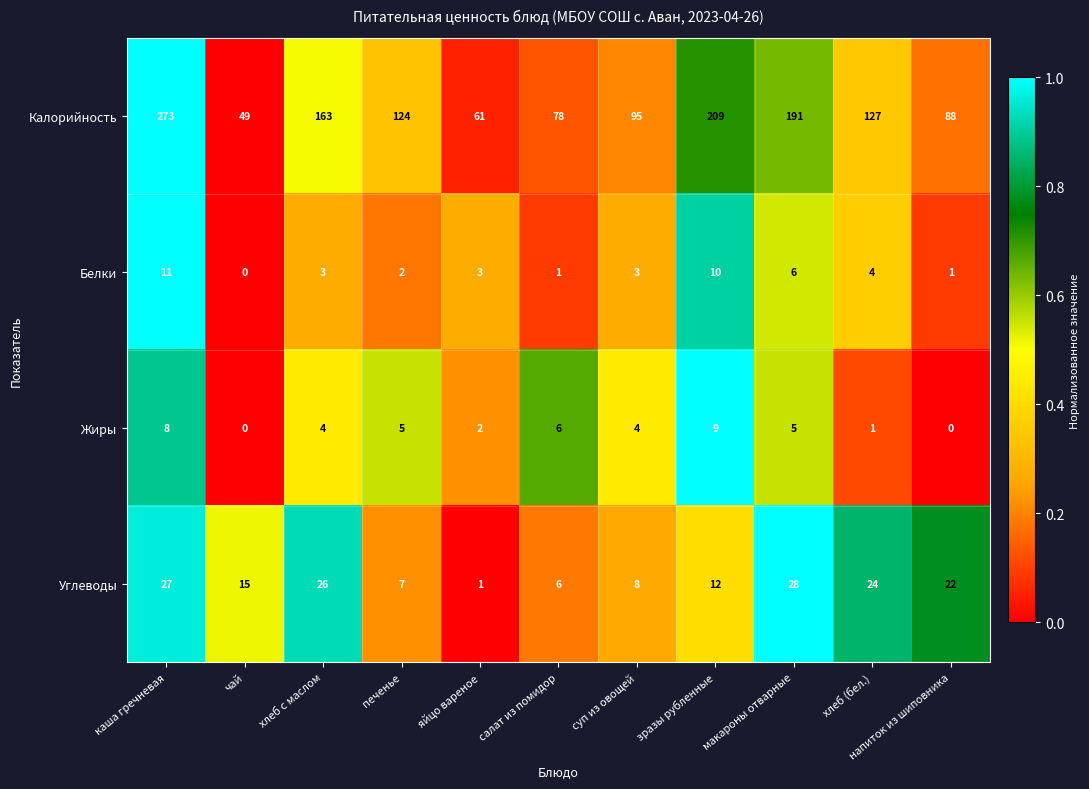

Is it true that Углеводы equals 7 at печенье?

True